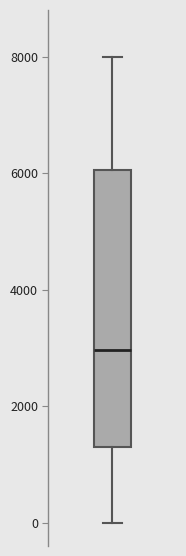

Where is the upper edge of the box on the y-axis? The values are not printed on the chart, so give them approximately, as read against the axis.

6000